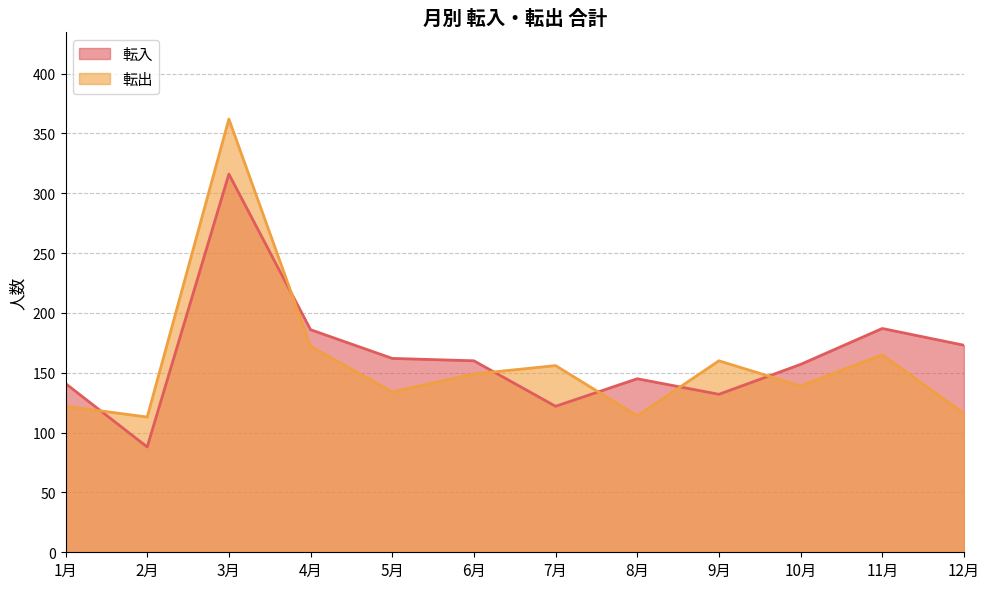

What is the lowest value of the 転出 series?

113